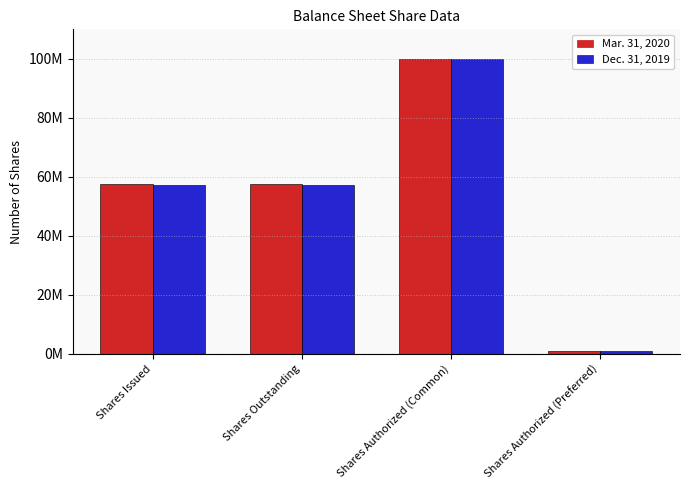

Are the bars horizontal?

No